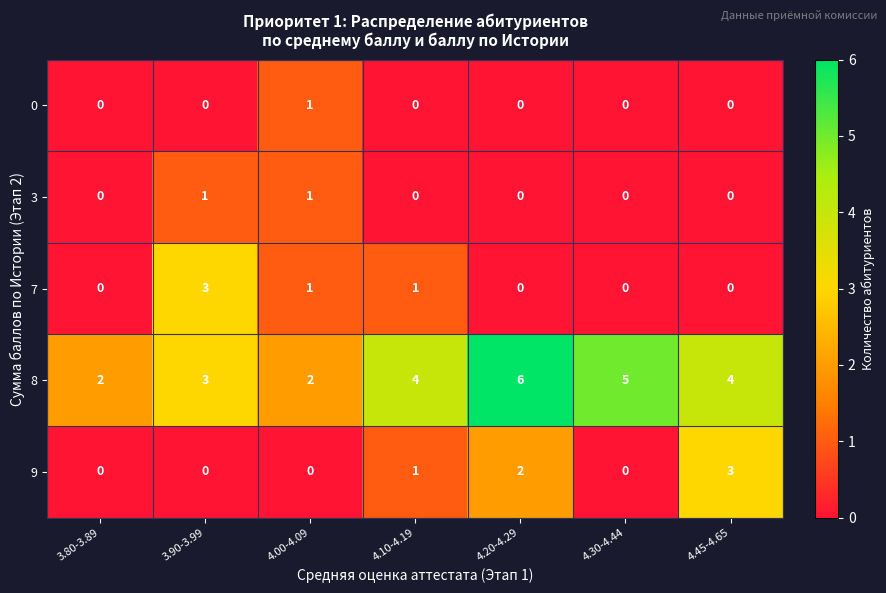

What is the sum of all 8 values?

26